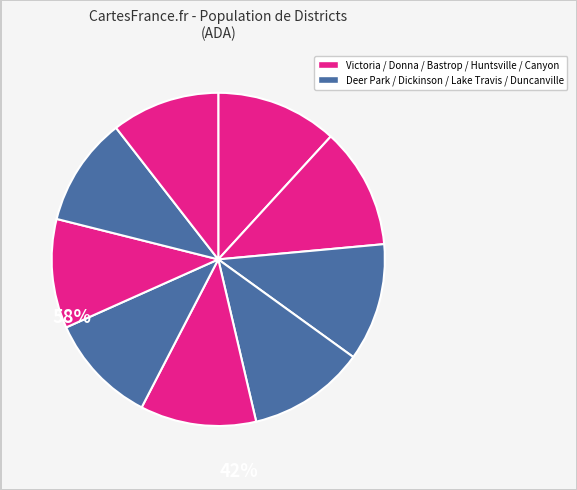

Is there a majority slice in this chart?

No